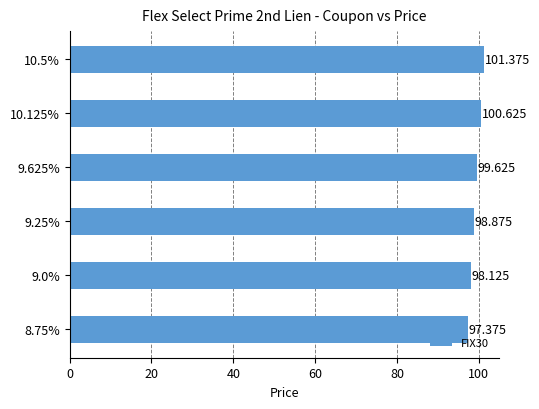

How many bars are there in total?

6